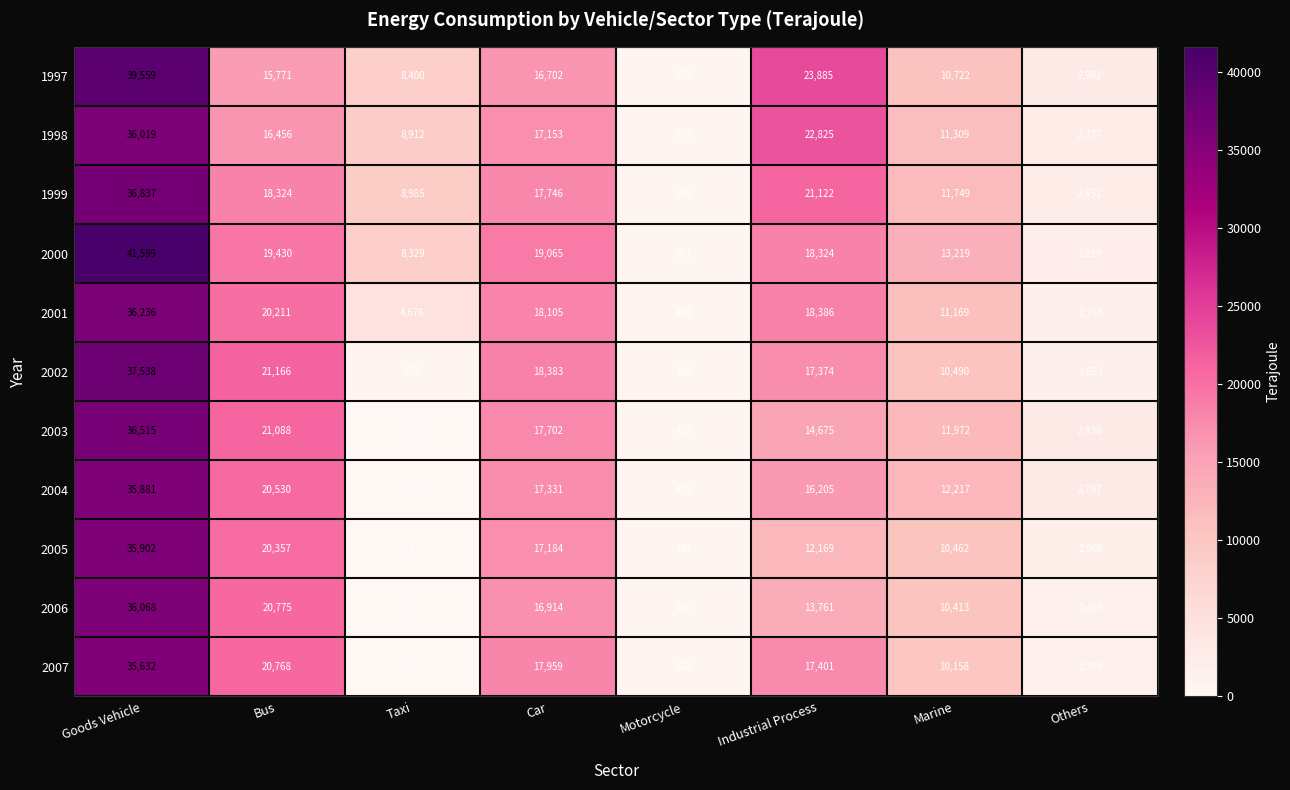

At Marine, list the series in order from largest to smallest.

2000, 2004, 2003, 1999, 1998, 2001, 1997, 2002, 2005, 2006, 2007